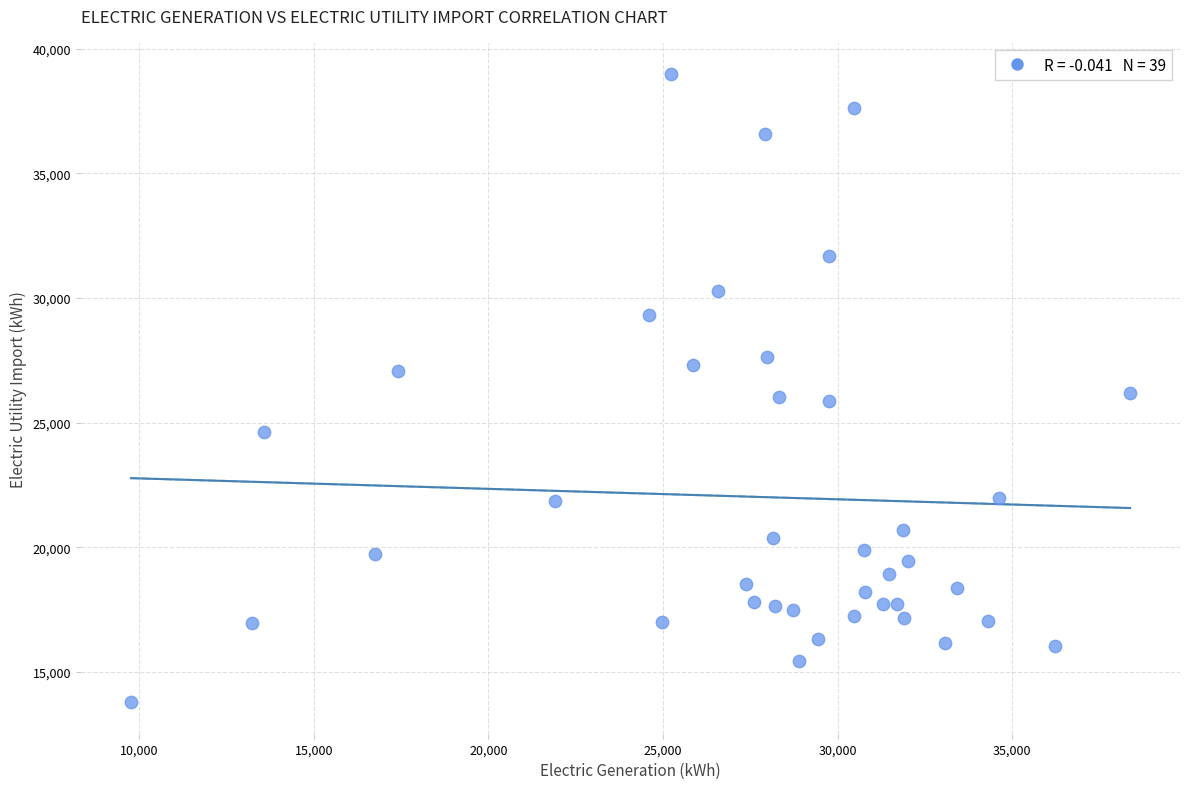

What is the range of Y values (max minus min)?

25189.0